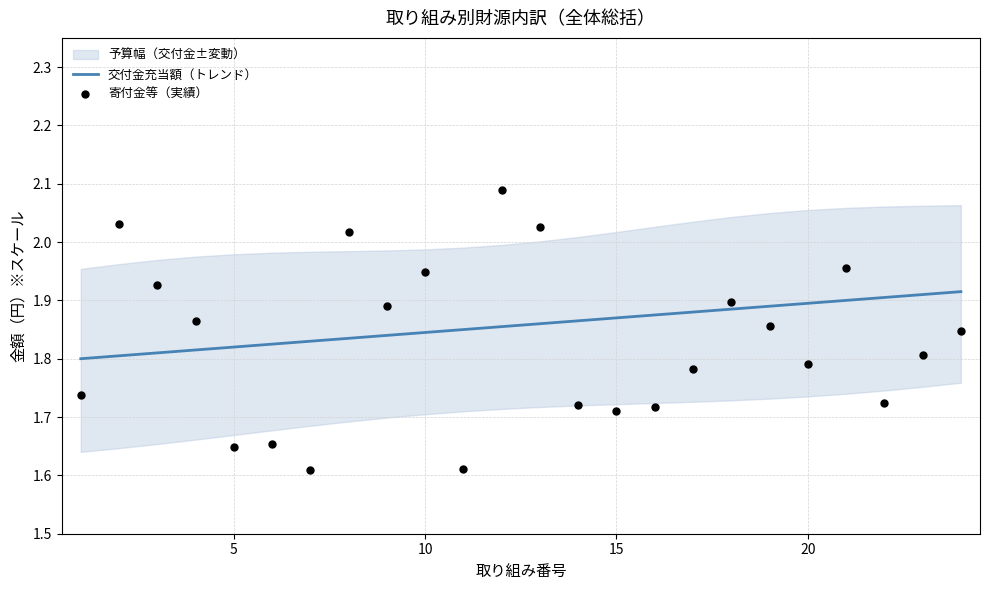

Which series has the largest Y range (max minus min)?

寄付金等（実績）